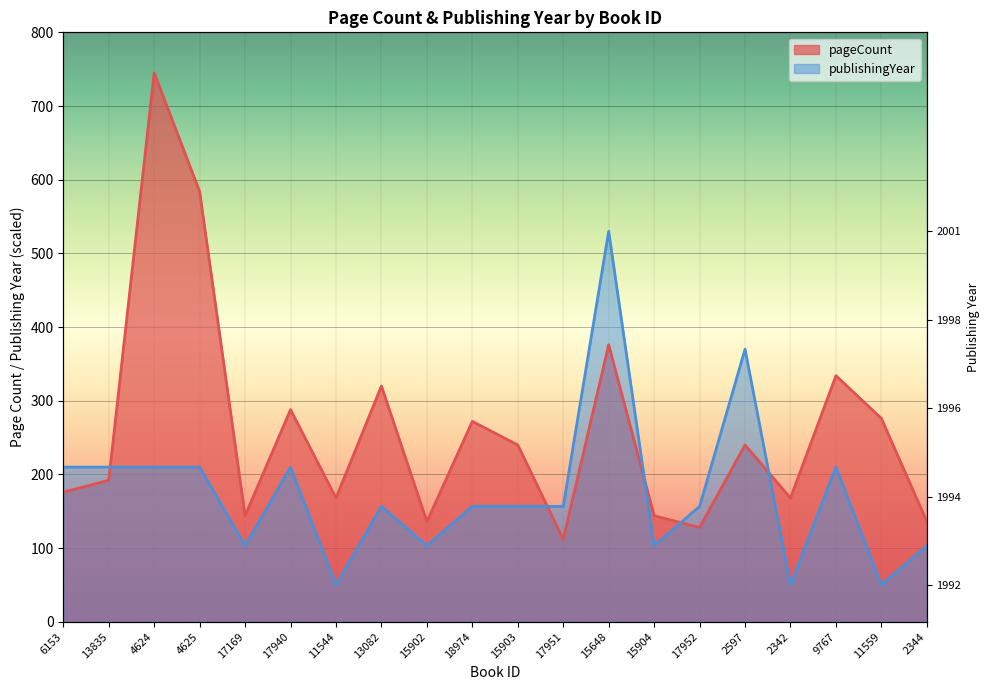

What is the total value across all series at 17952?

284.7